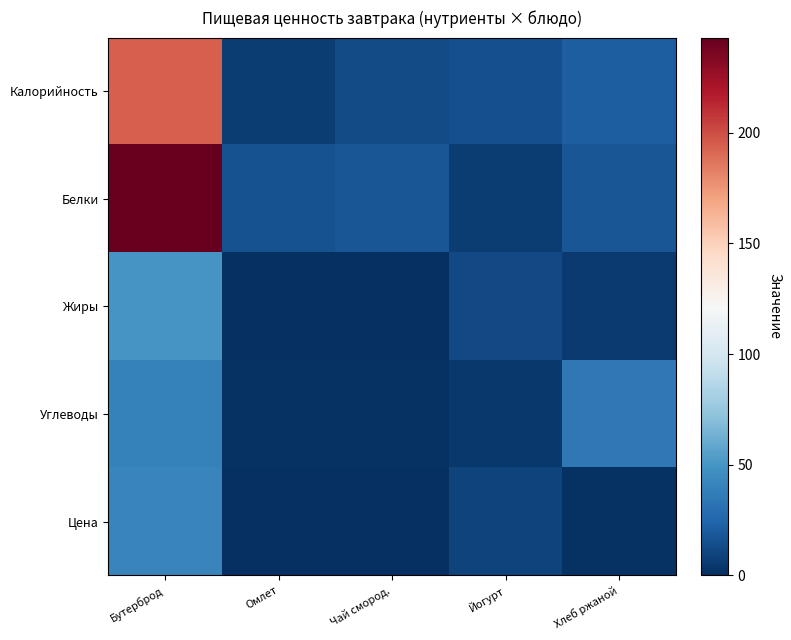

Which label corresponds to the smallest value in the chart?

Чай смород.